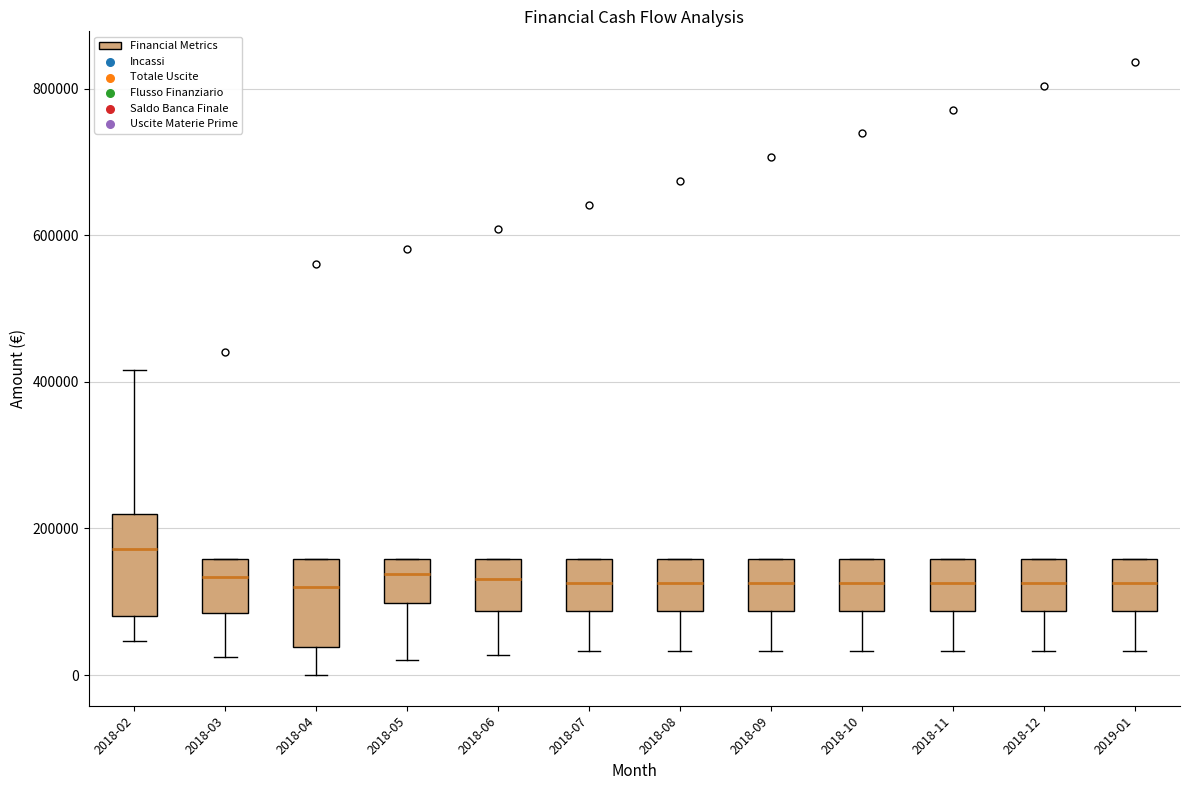

Reading left to right, transcribe this box plot: for each box, give where its median line is, the range the box spans, and where its two whiskers end, as read against the y-axis. The values are not printed on the chart, so give them approximately, as read against the axis.

2018-02: median 180000, box 80000 to 220000, whiskers 40000 to 420000
2018-03: median 140000, box 80000 to 160000, whiskers 20000 to 160000
2018-04: median 120000, box 40000 to 160000, whiskers 0 to 160000
2018-05: median 140000, box 100000 to 160000, whiskers 20000 to 160000
2018-06: median 140000, box 80000 to 160000, whiskers 20000 to 160000
2018-07: median 120000, box 80000 to 160000, whiskers 40000 to 160000
2018-08: median 120000, box 80000 to 160000, whiskers 40000 to 160000
2018-09: median 120000, box 80000 to 160000, whiskers 40000 to 160000
2018-10: median 120000, box 80000 to 160000, whiskers 40000 to 160000
2018-11: median 120000, box 80000 to 160000, whiskers 40000 to 160000
2018-12: median 120000, box 80000 to 160000, whiskers 40000 to 160000
2019-01: median 120000, box 80000 to 160000, whiskers 40000 to 160000